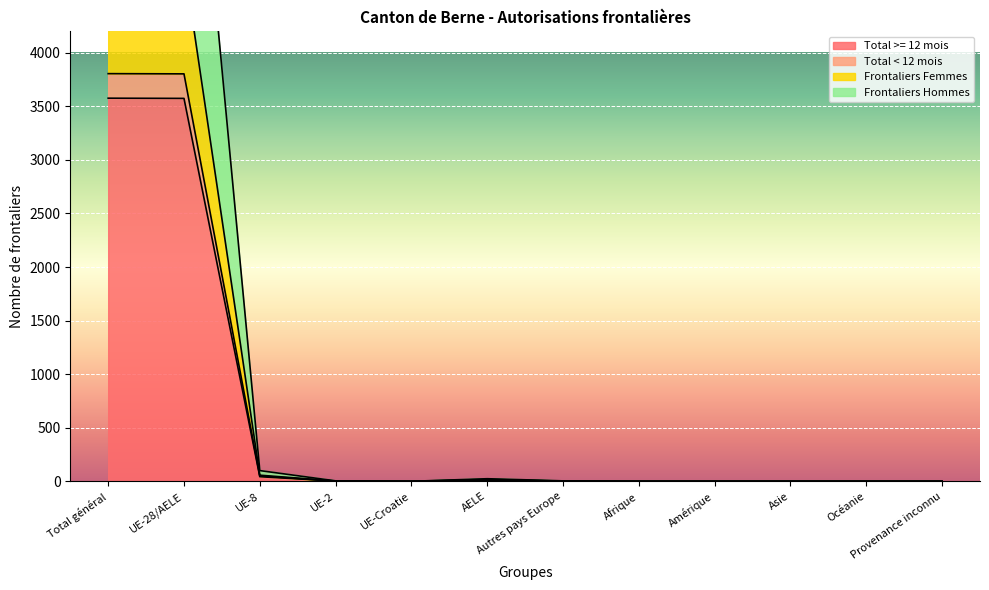

At how many categories does at least one series exceed 4289?

2